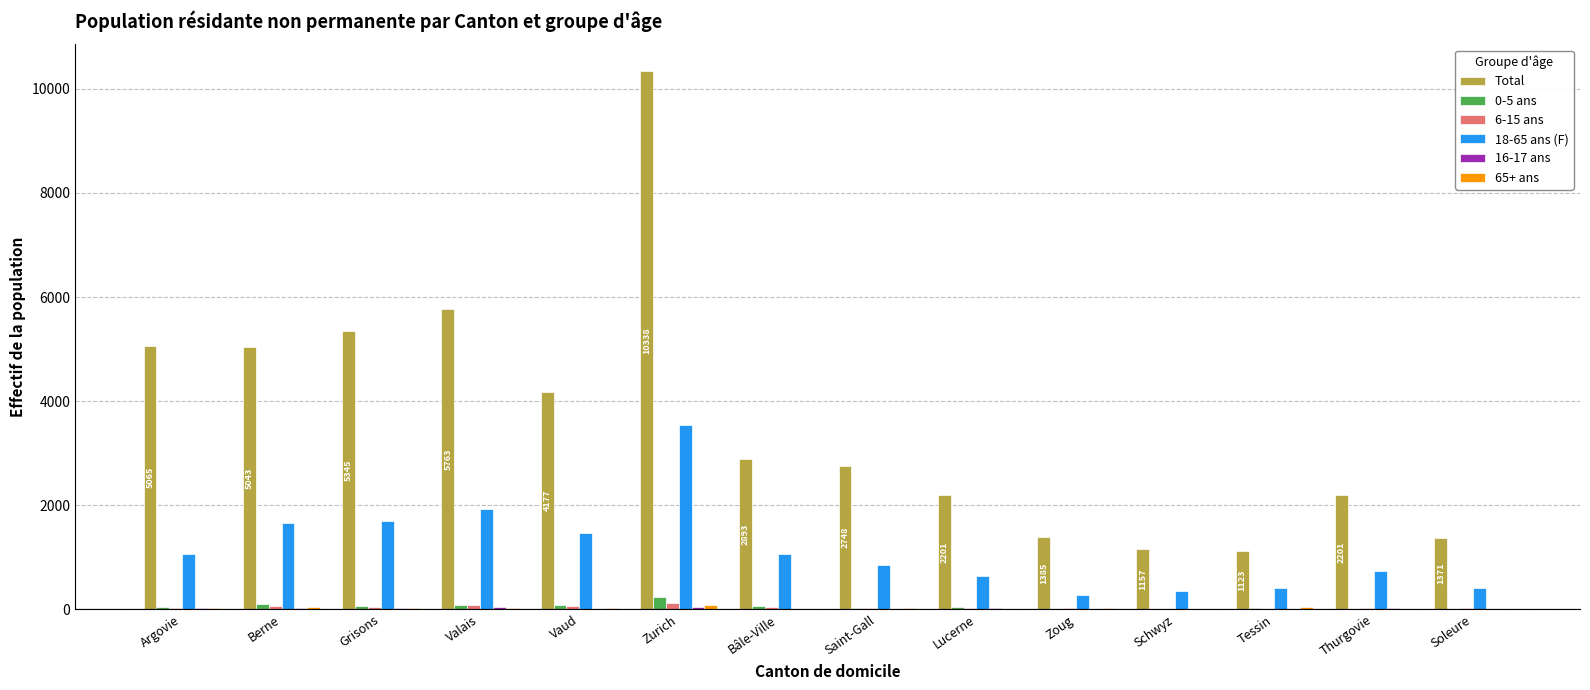

True or false: Total has a value of 4177 at Vaud.

True